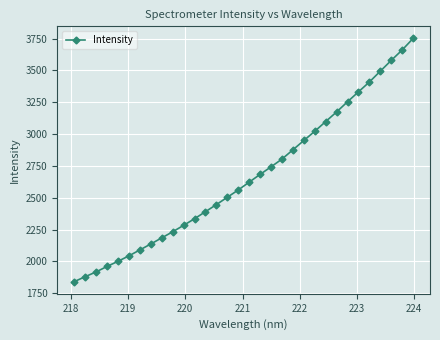

What is the smallest value displayed?

1841.8